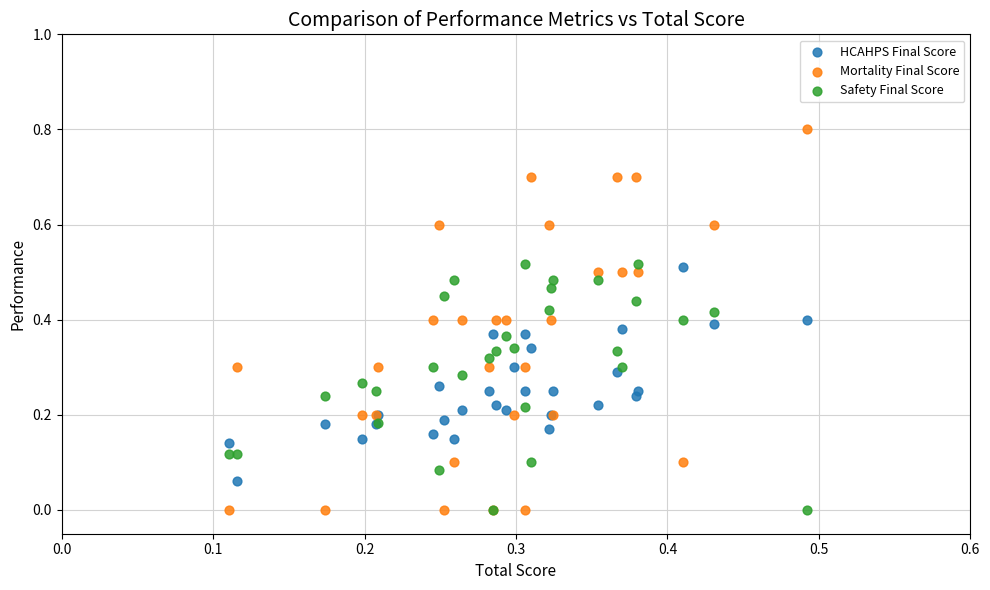

Which series has the largest Y range (max minus min)?

Mortality Final Score